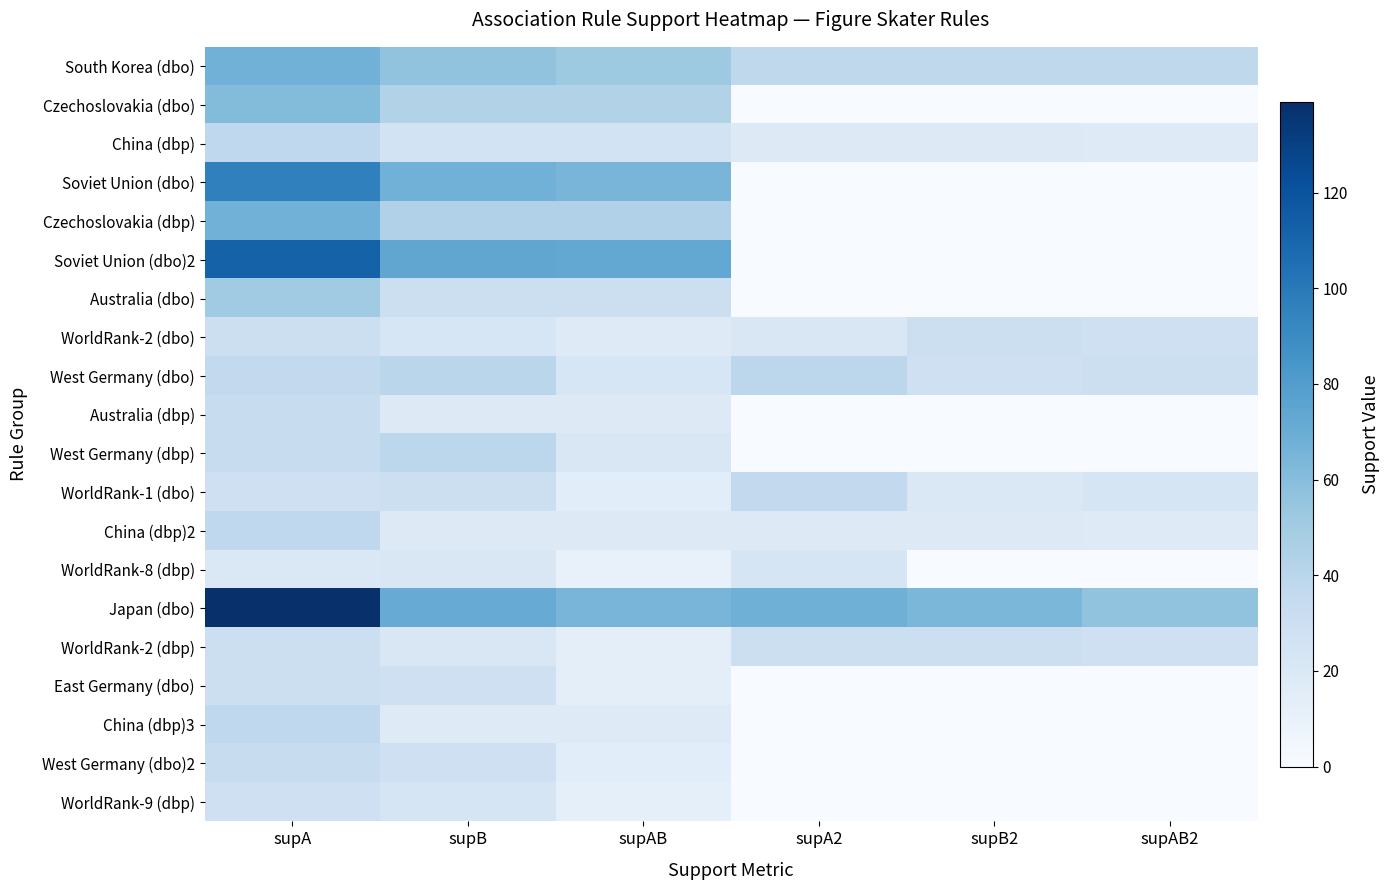

Reading left to right, extract all data points from this chart.

South Korea (dbo): supA=67	supB=56	supAB=52	supA2=38	supB2=38	supAB2=38
Czechoslovakia (dbo): supA=61	supB=43	supAB=43	supA2=0	supB2=0	supAB2=0
China (dbp): supA=37	supB=26	supAB=26	supA2=18	supB2=18	supAB2=17
Soviet Union (dbo): supA=96	supB=67	supAB=65	supA2=0	supB2=0	supAB2=0
Czechoslovakia (dbp): supA=67	supB=44	supAB=44	supA2=0	supB2=0	supAB2=0
Soviet Union (dbo)2: supA=112	supB=74	supAB=73	supA2=0	supB2=0	supAB2=0
Australia (dbo): supA=51	supB=30	supAB=30	supA2=0	supB2=0	supAB2=0
WorldRank-2 (dbo): supA=30	supB=22	supAB=17	supA2=21	supB2=30	supAB2=29
West Germany (dbo): supA=36	supB=40	supAB=22	supA2=39	supB2=29	supAB2=30
Australia (dbp): supA=33	supB=18	supAB=18	supA2=0	supB2=0	supAB2=0
West Germany (dbp): supA=33	supB=39	supAB=21	supA2=0	supB2=0	supAB2=0
WorldRank-1 (dbo): supA=29	supB=30	supAB=15	supA2=36	supB2=20	supAB2=23
China (dbp)2: supA=37	supB=18	supAB=18	supA2=18	supB2=18	supAB2=17
WorldRank-8 (dbp): supA=20	supB=21	supAB=10	supA2=23	supB2=0	supAB2=0
Japan (dbo): supA=139	supB=71	supAB=65	supA2=68	supB2=64	supAB2=56
WorldRank-2 (dbp): supA=30	supB=21	supAB=14	supA2=30	supB2=30	supAB2=29
East Germany (dbo): supA=30	supB=29	supAB=14	supA2=0	supB2=0	supAB2=0
China (dbp)3: supA=37	supB=17	supAB=17	supA2=0	supB2=0	supAB2=0
West Germany (dbo)2: supA=33	supB=29	supAB=15	supA2=0	supB2=0	supAB2=0
WorldRank-9 (dbp): supA=29	supB=23	supAB=13	supA2=0	supB2=0	supAB2=0